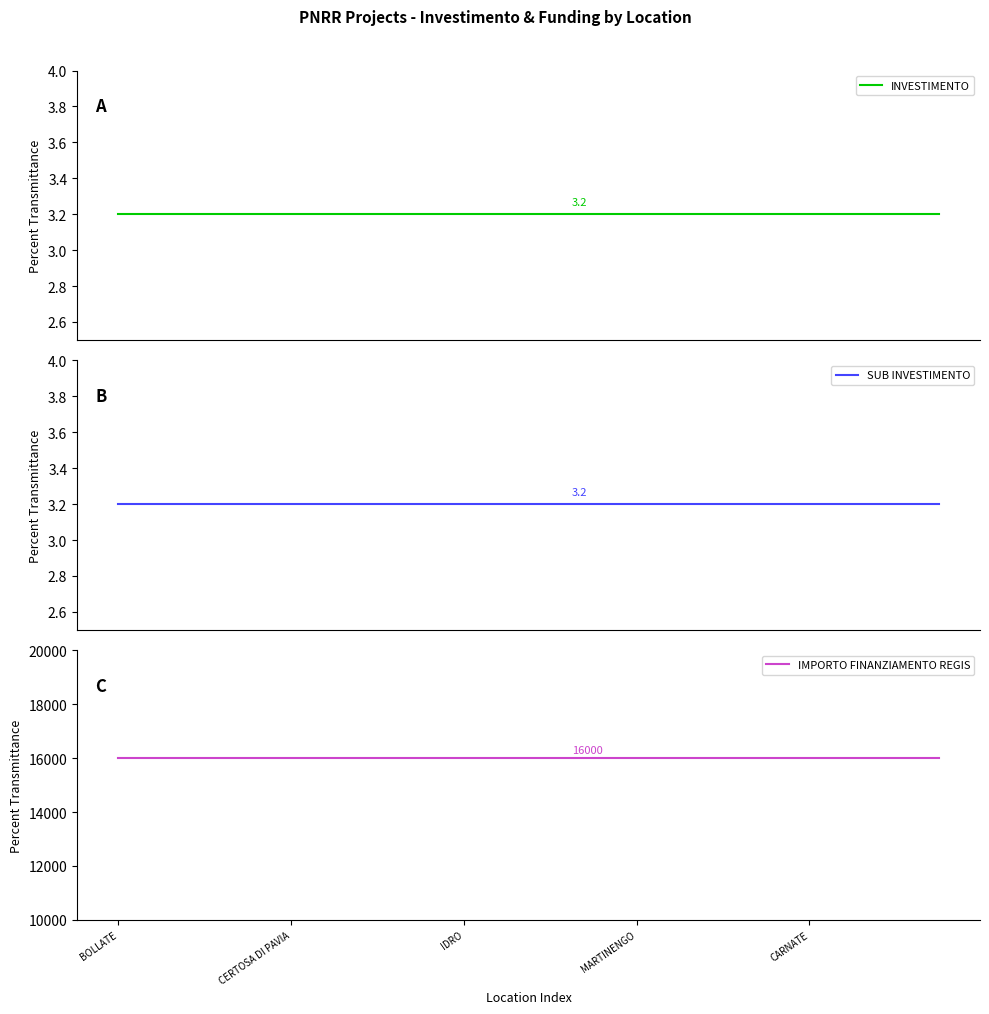

Which series has the largest total across all categories?

IMPORTO FINANZIAMENTO REGIS